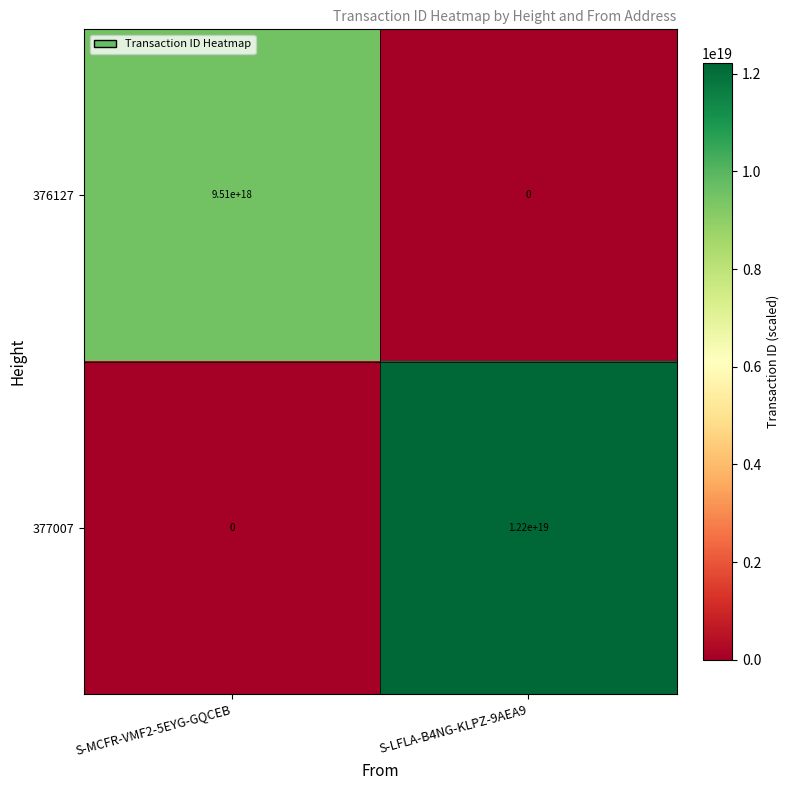

Count the number of categories in the chart.

2